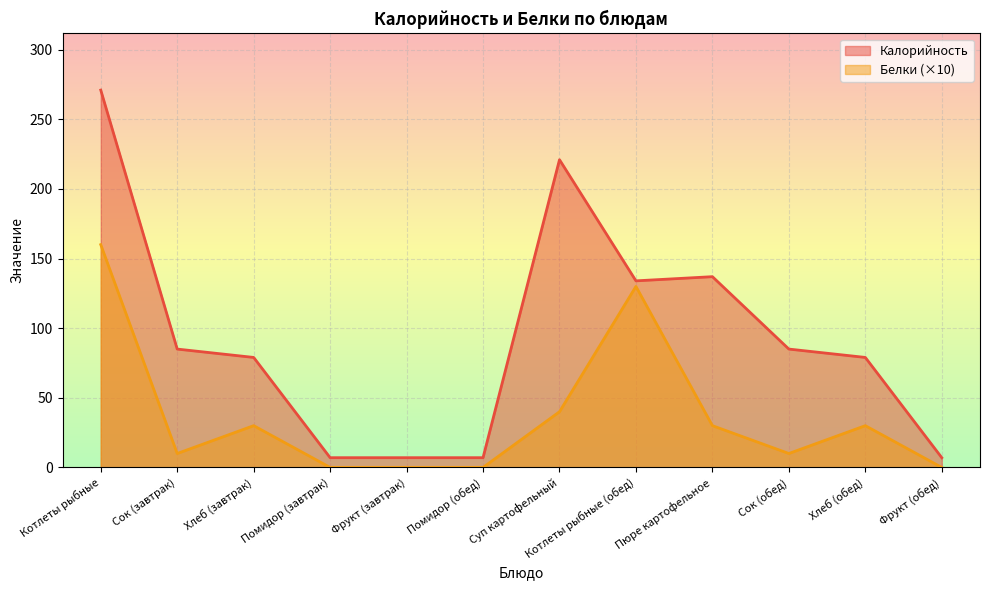

Read the Белки value at Котлеты рыбные (обед), to the nearest 10.

130